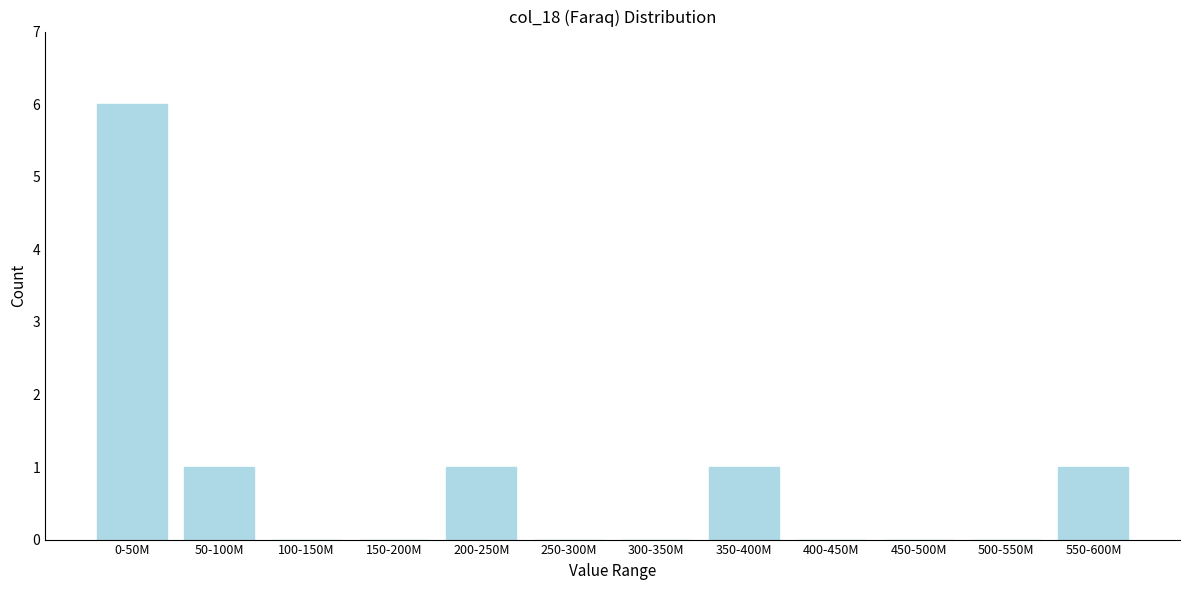

Reading left to right, what are all the values shown in this chart?

0-50M=6	50-100M=1	100-150M=0	150-200M=0	200-250M=1	250-300M=0	300-350M=0	350-400M=1	400-450M=0	450-500M=0	500-550M=0	550-600M=1